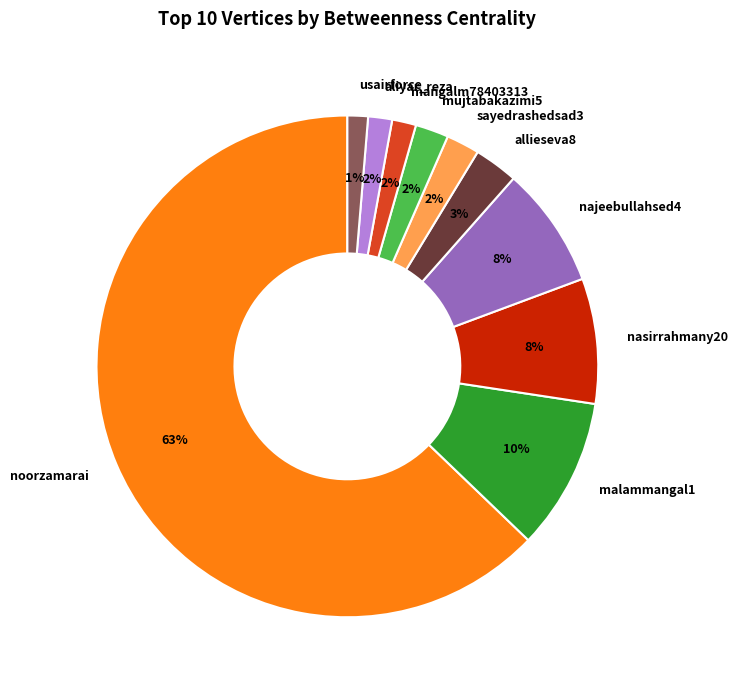

To the nearest percent, what is the average slice percentage?

10%